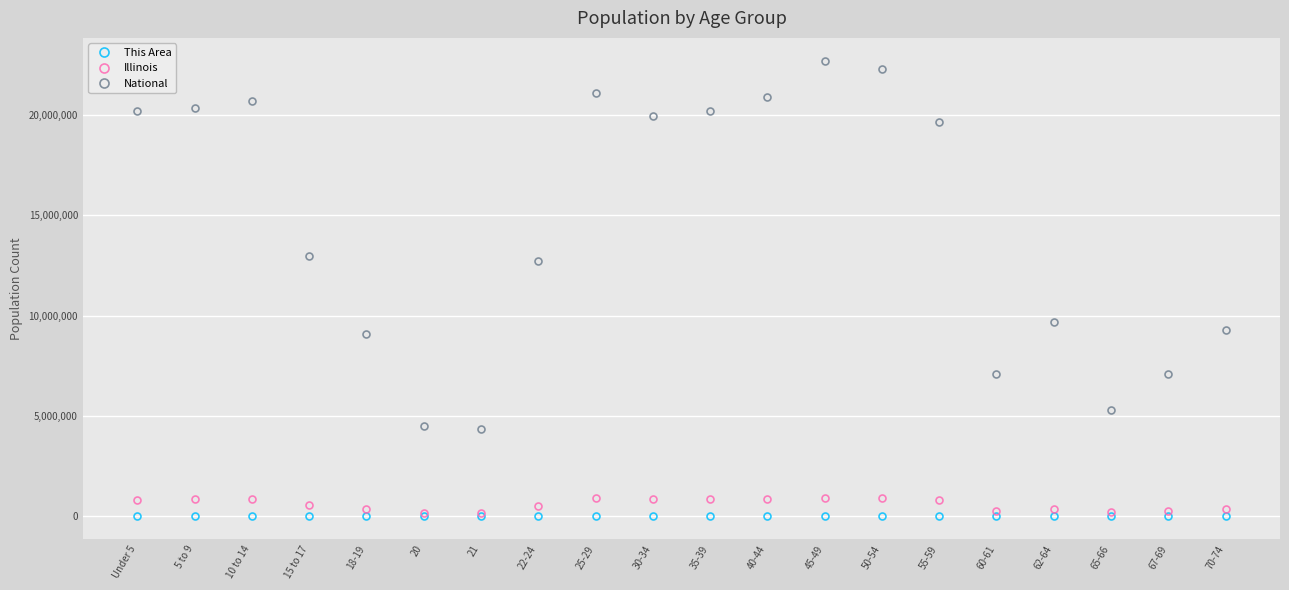

True or false: This Area and National intersect in this chart.

False